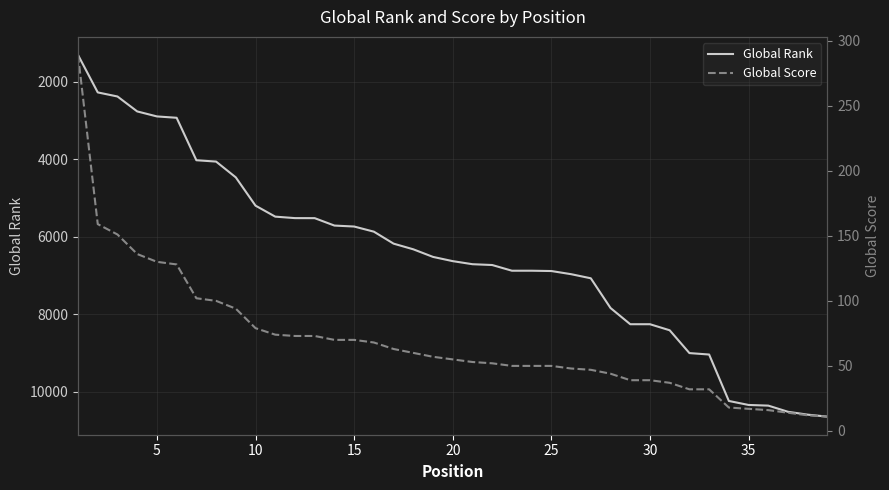

The value of Global Rank at 35 is 10336. True or false?

True